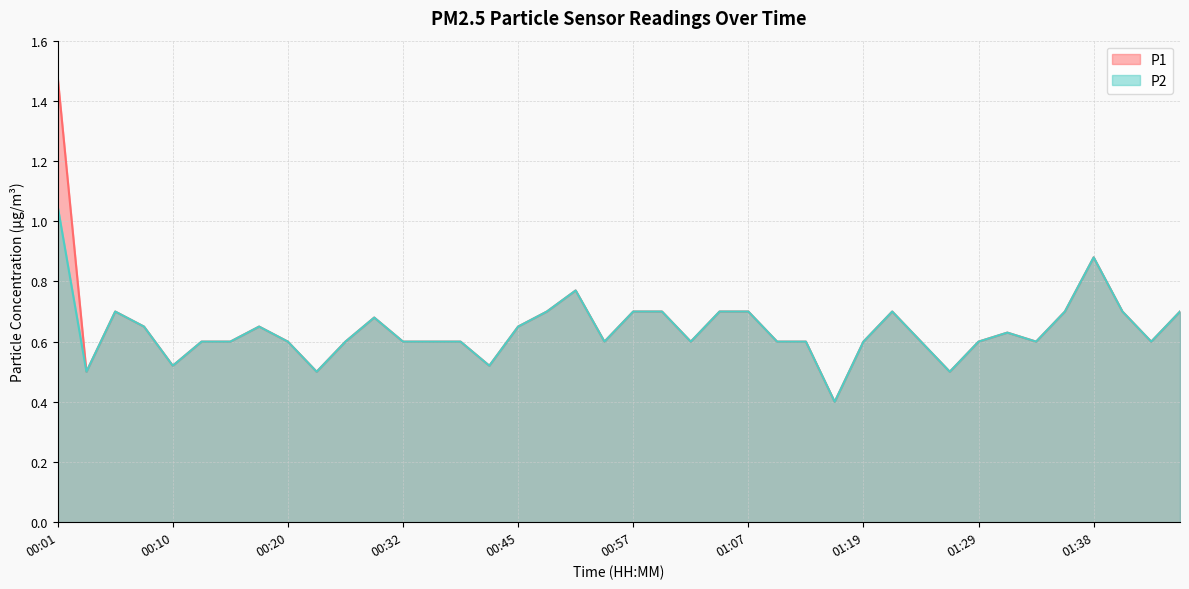

True or false: P1 has a value of 0.2 at 00:57.

False